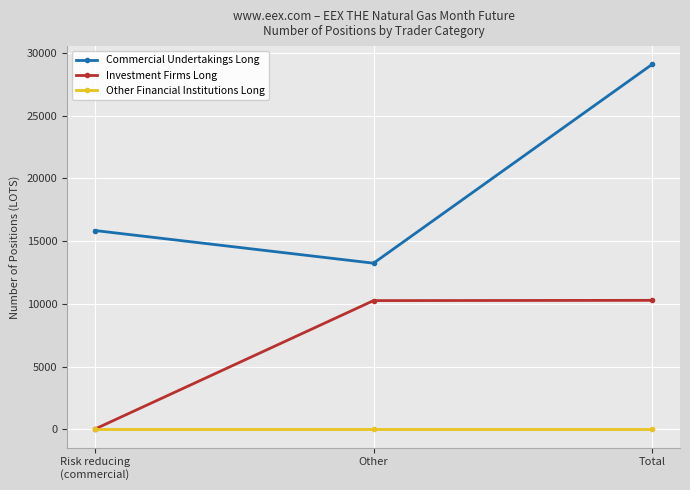

What is the sum of the Commercial Undertakings Long values at Other and Risk reducing
(commercial)?

29099